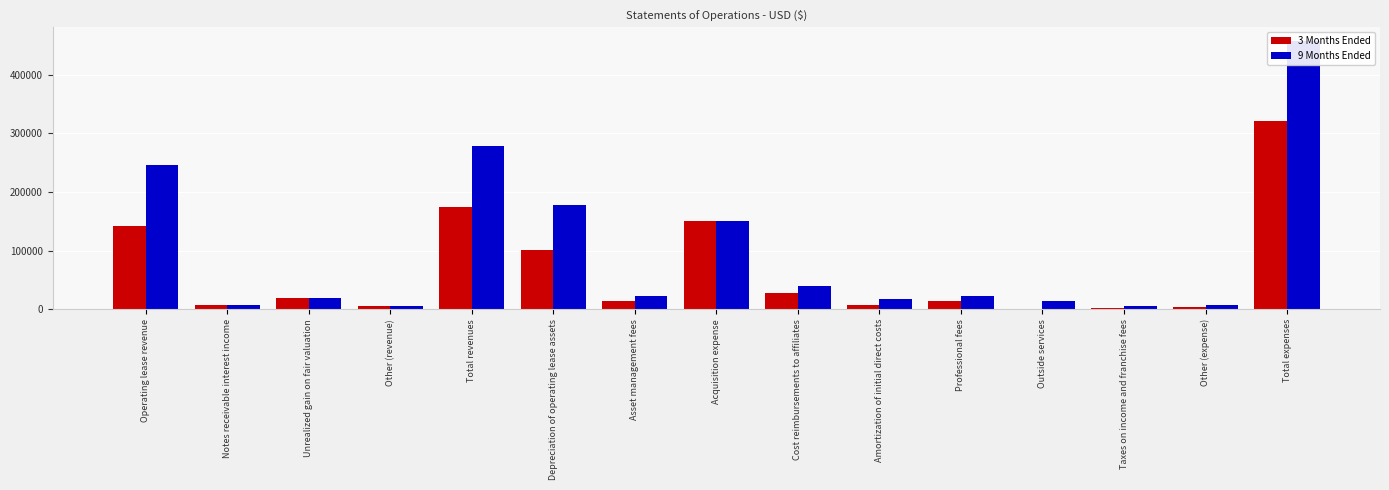

What is the minimum value for 3 Months Ended?

1140